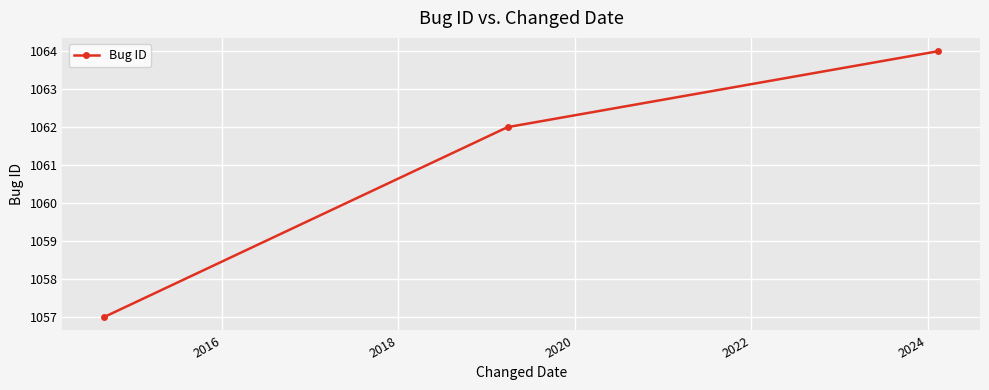

What is the value of the 1st point from the left?

1057